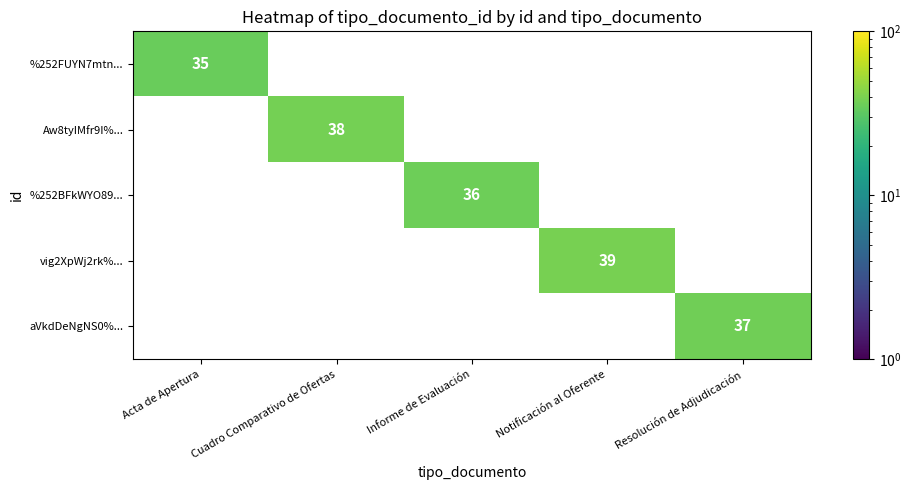

Is the value of %252FUYN7mtn... at Acta de Apertura greater than the value of Aw8tyIMfr9I%... at Cuadro Comparativo de Ofertas?

No